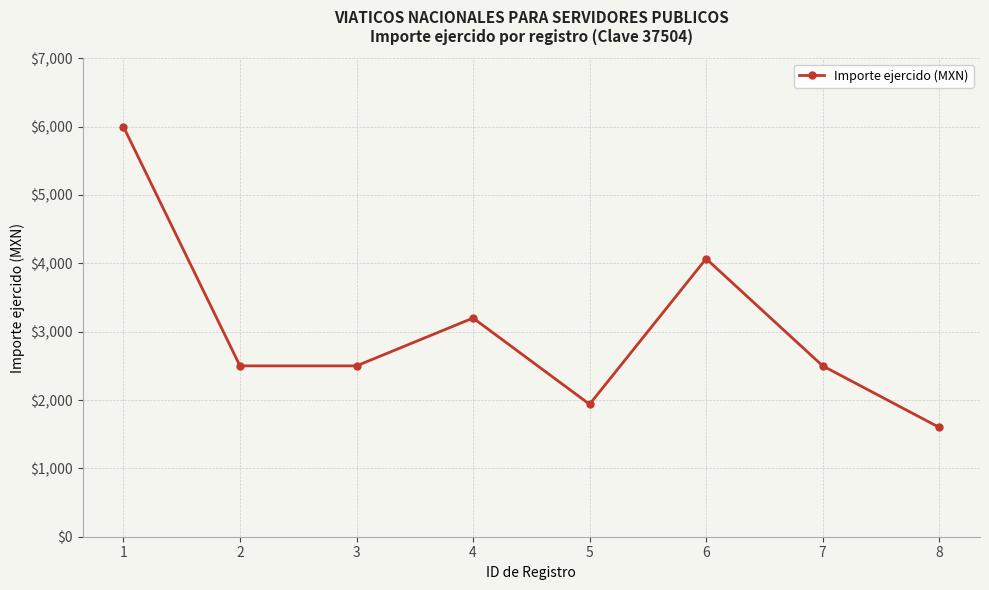

At which category does the chart reach its minimum across all series?

8